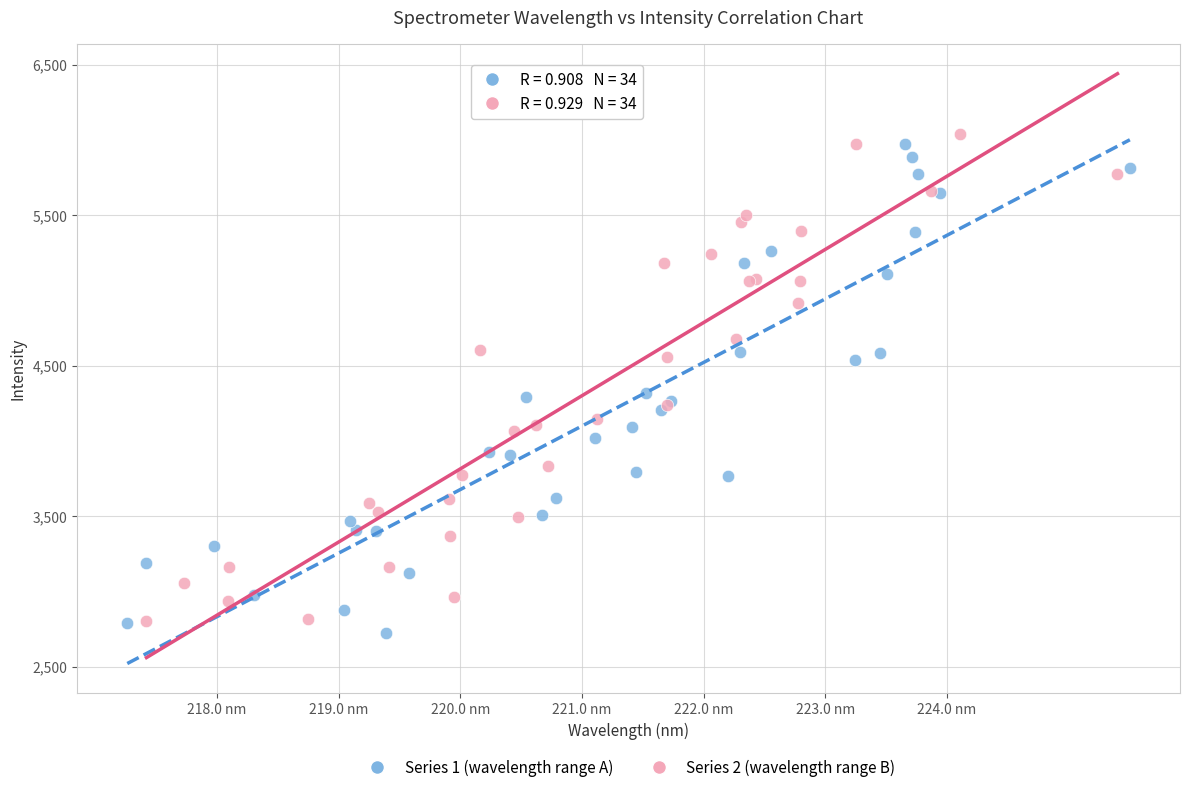

Which series reaches the minimum Y coordinate?

Series 1 (wavelength range A)